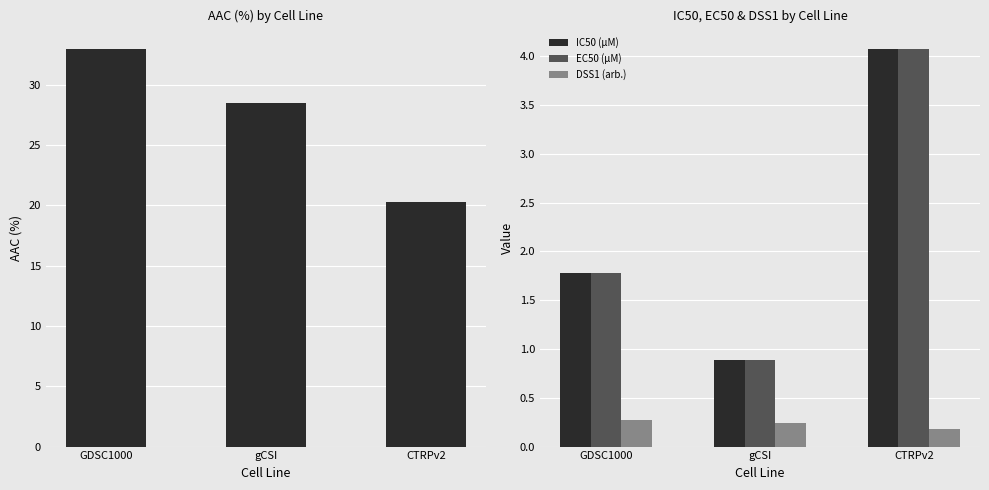

How many data points in IC50 (µM) are above 1?

2